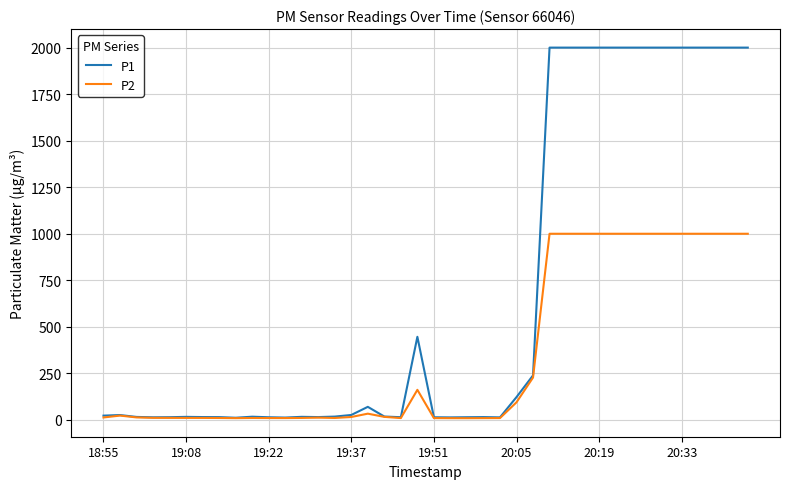

True or false: P2 has more than 1 points higher than both neighbors.

True